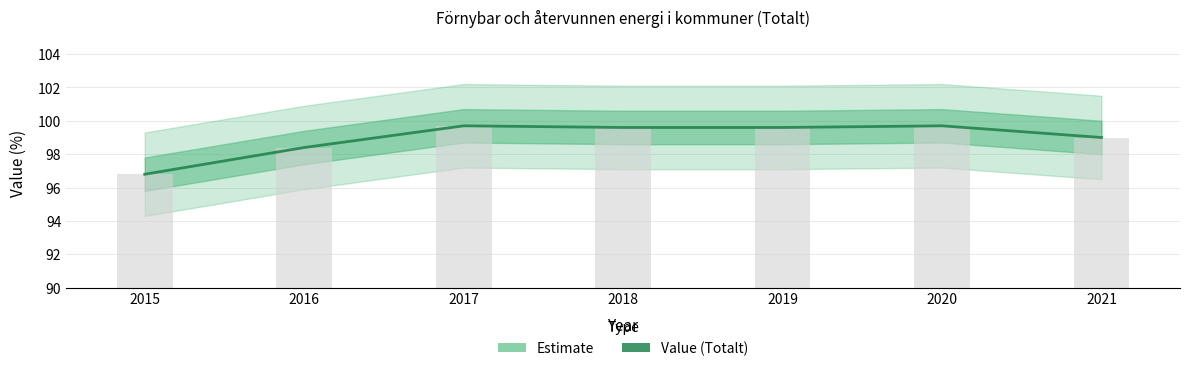

Are the bars grouped side by side (vs. stacked)?

No